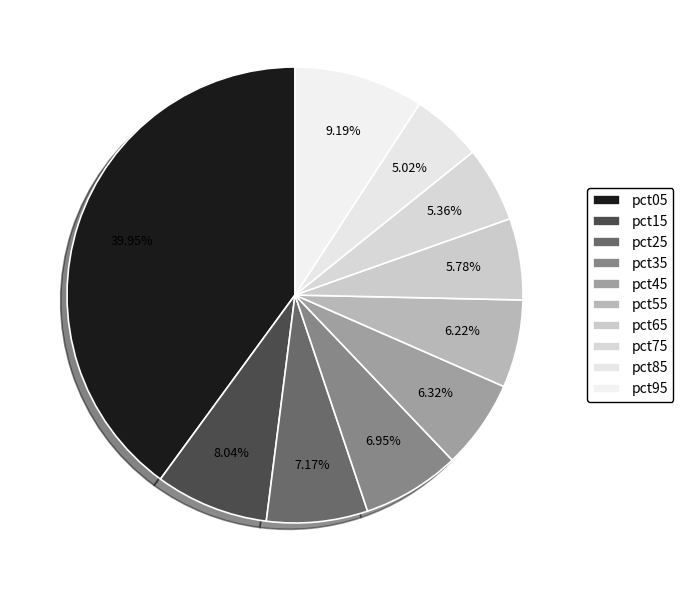

Rank the categories by value from lowest to highest.

pct85, pct75, pct65, pct55, pct45, pct35, pct25, pct15, pct95, pct05